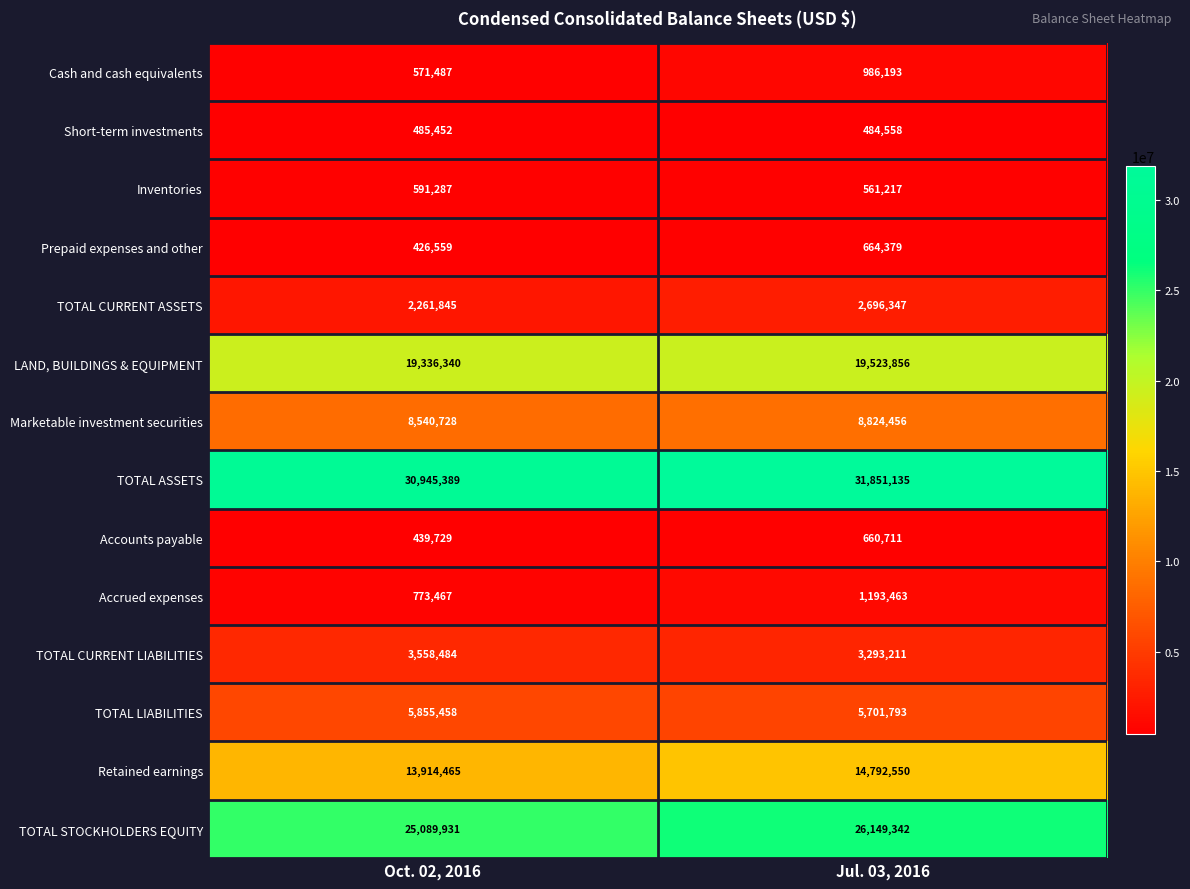

What is the difference between the highest and lowest values at Oct. 02, 2016?

30518830